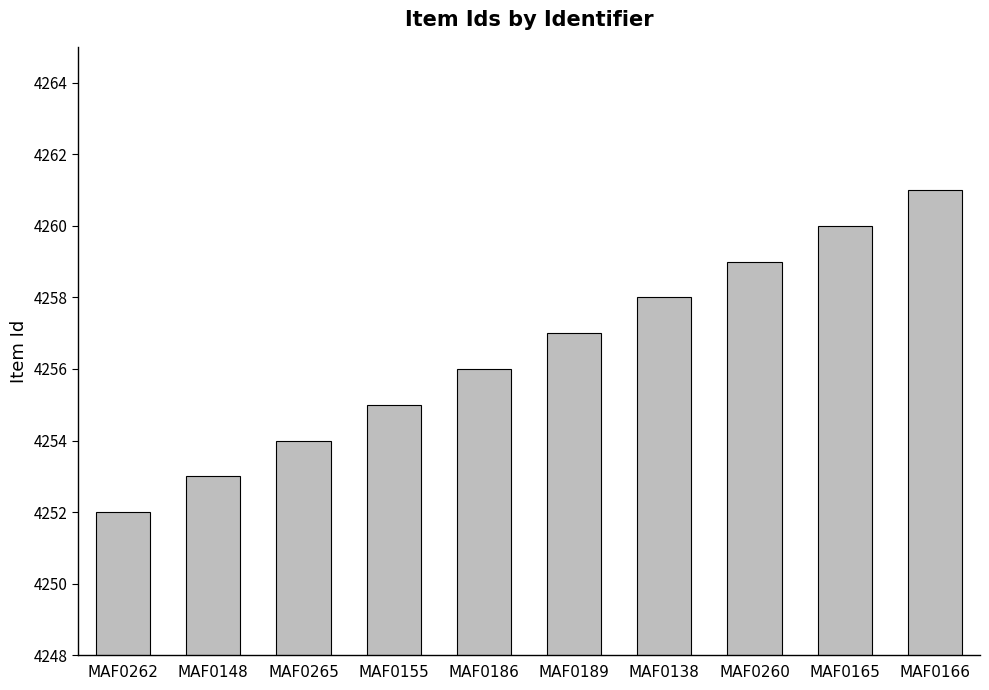

What is the smallest value displayed?

4252